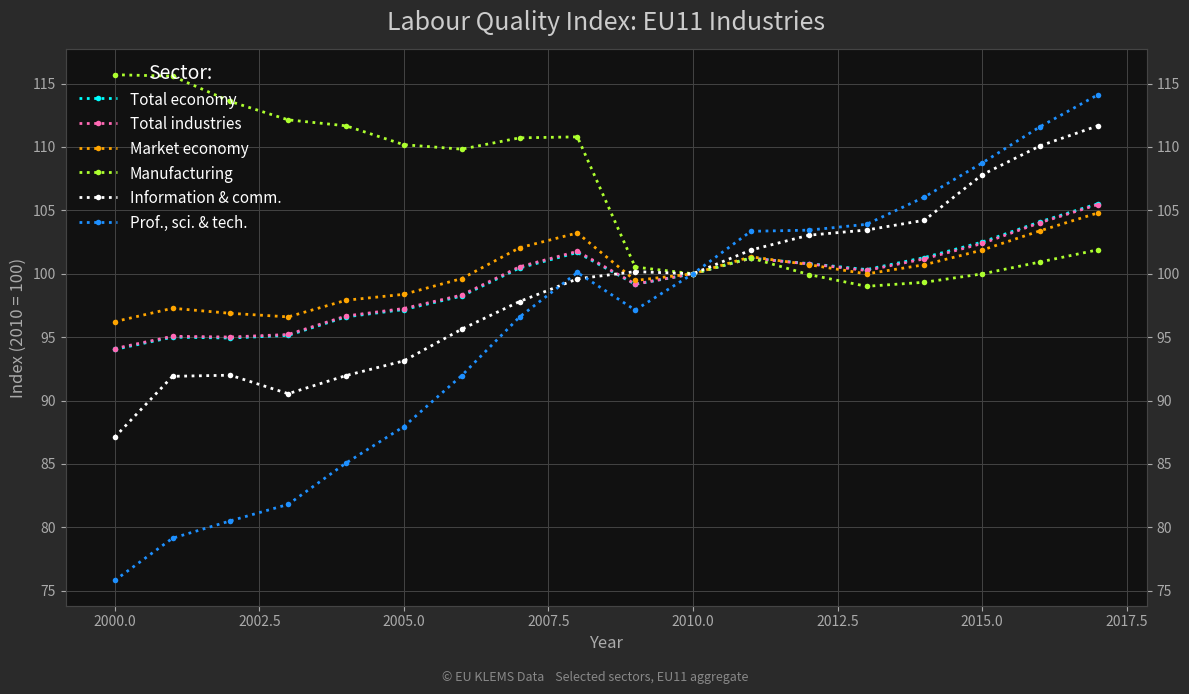

What is the value of the Manufacturing point at the 16th from the left?

100.0